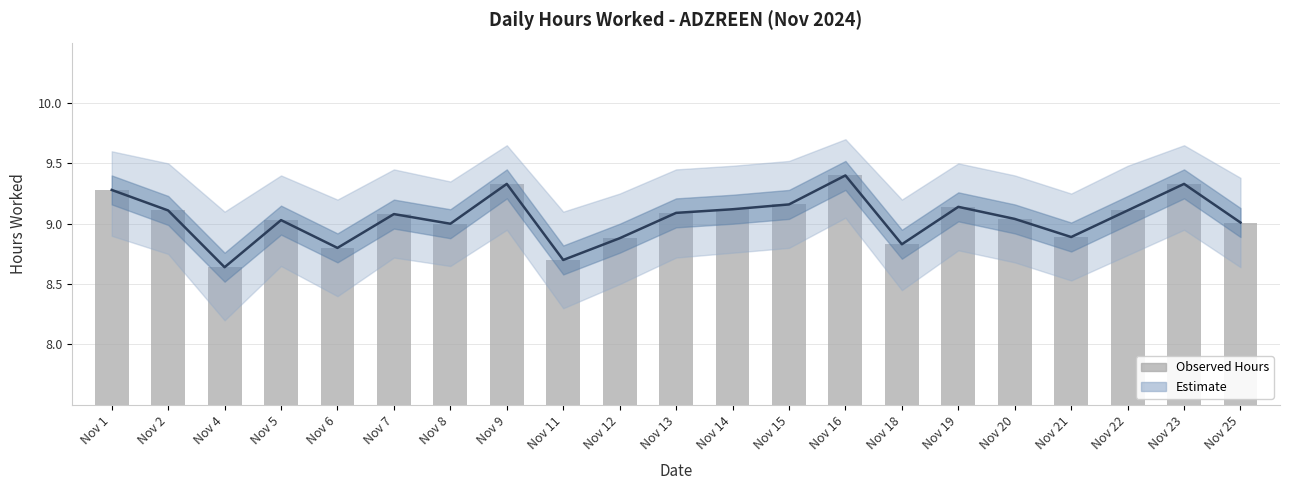

What is the average value?

9.0